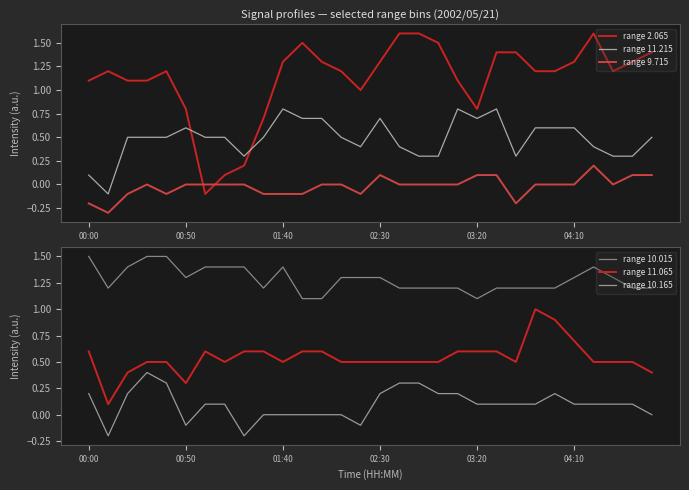

At how many categories does at least one series exceed 0?

30